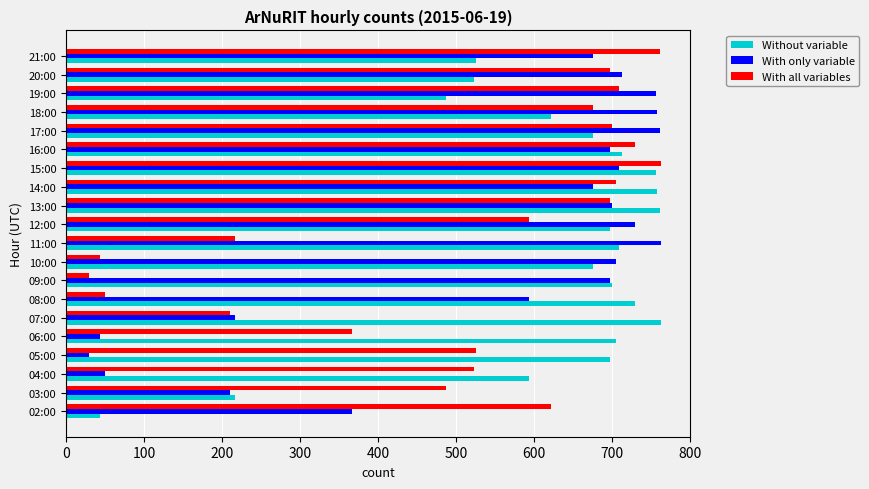

At how many categories does at least one series exceed 317?

20